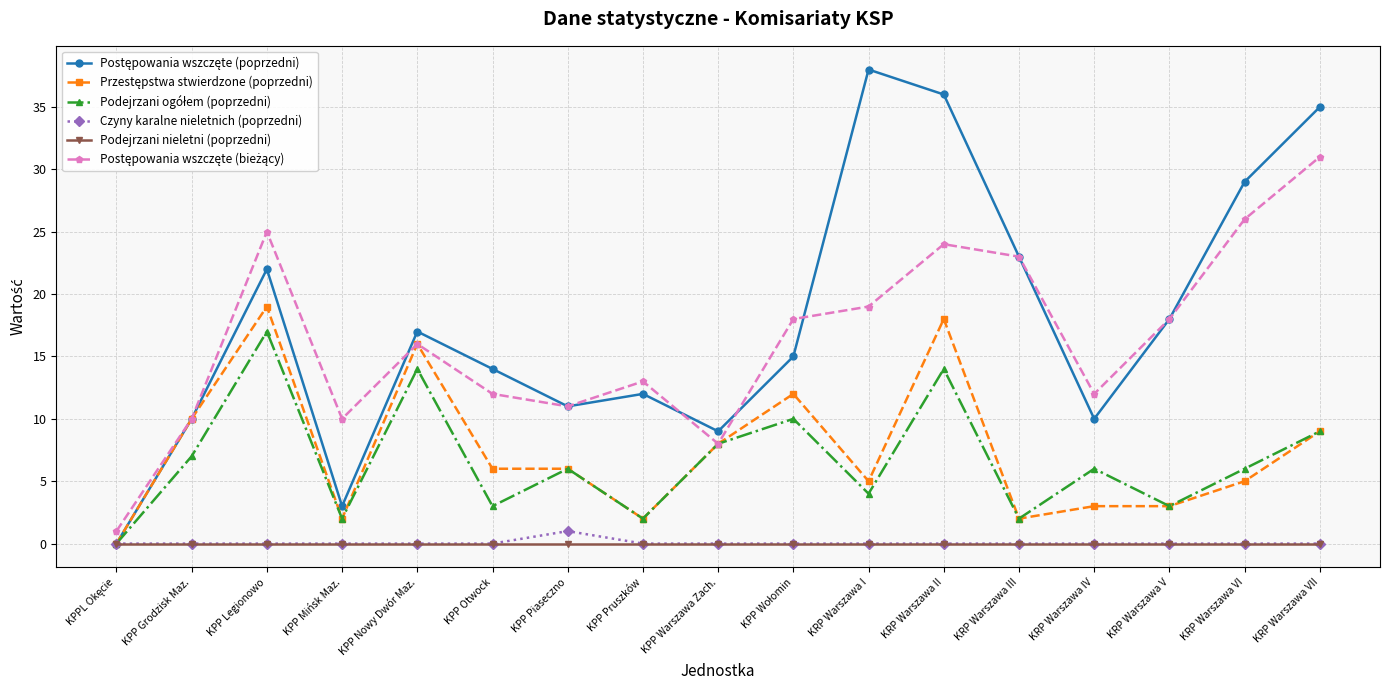

What is the total value across all series at KRP Warszawa I?

66